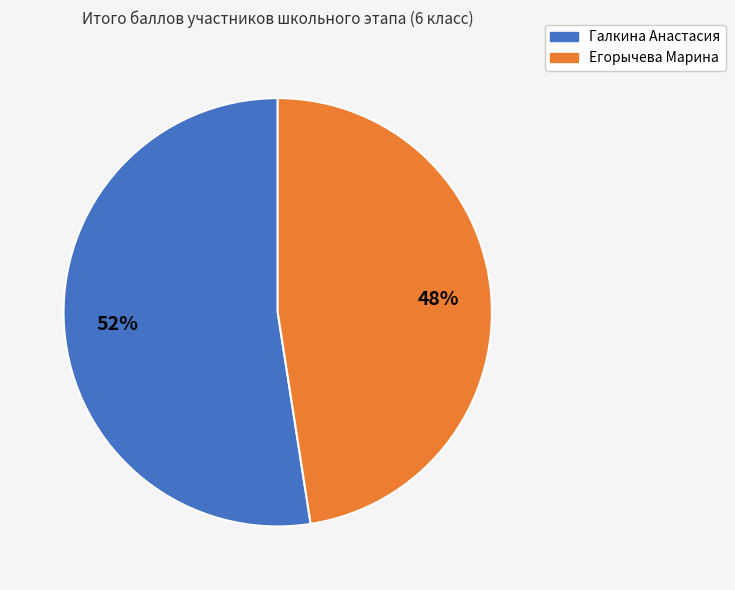

How many segments does this pie chart have?

2